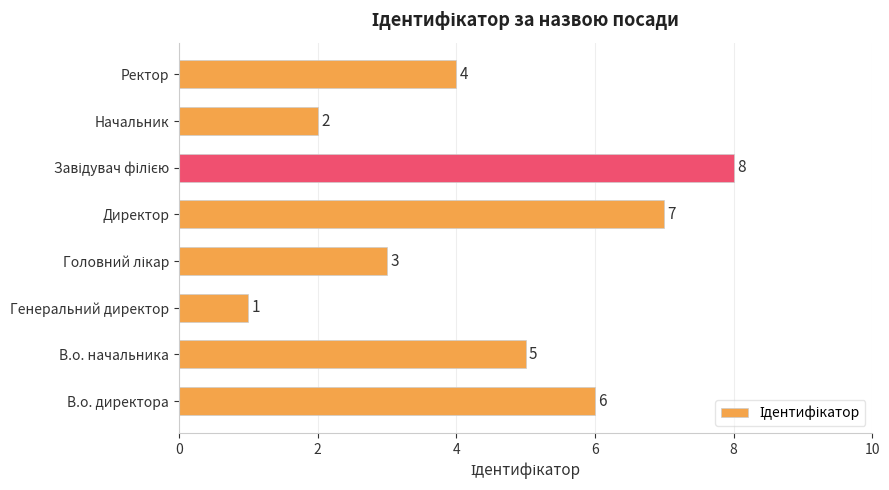

What is the maximum value shown in the chart?

8